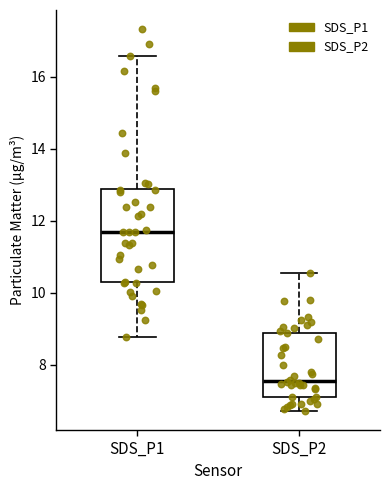

Which box's median line is the highest?

SDS_P1